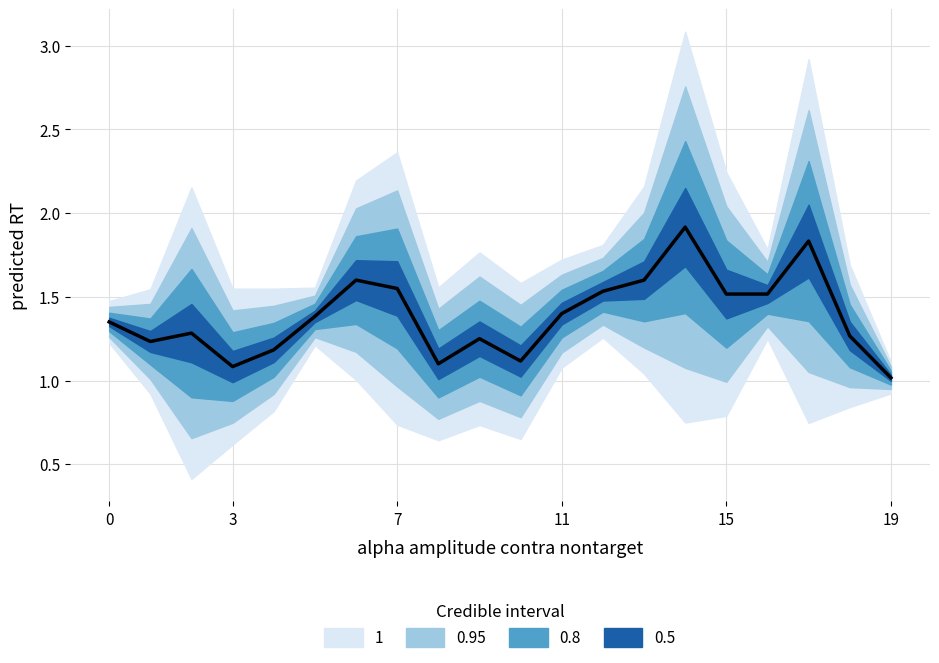

What is the label of the 11th point from the left?

10